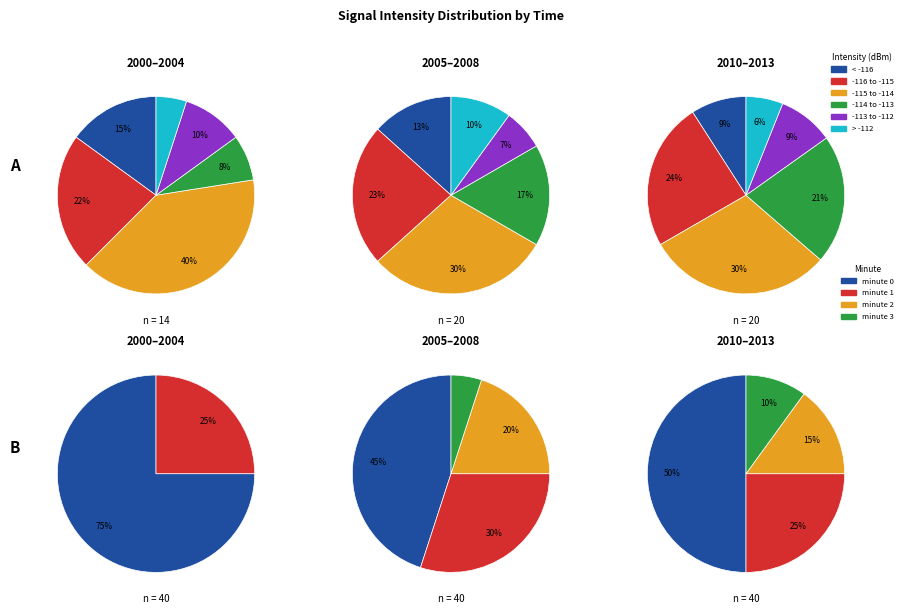

Is it true that 0 is 50% of the pie?

True